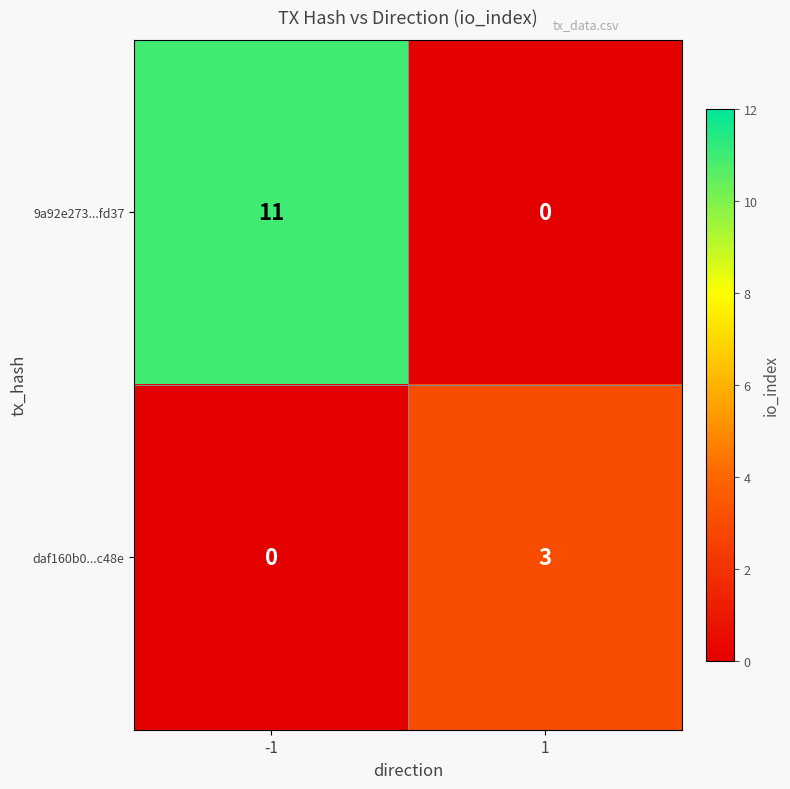

List the series in order of their peak value, highest first.

9a92e273...fd37, daf160b0...c48e